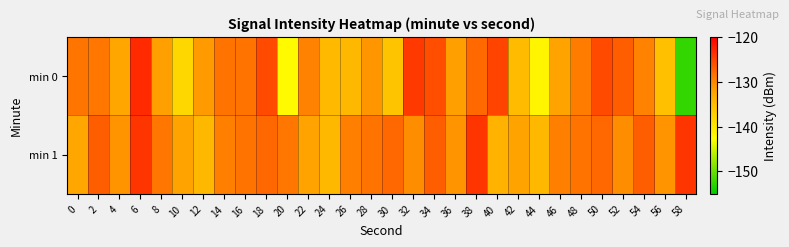

Which series changed the most between 0 and 30?

min 0